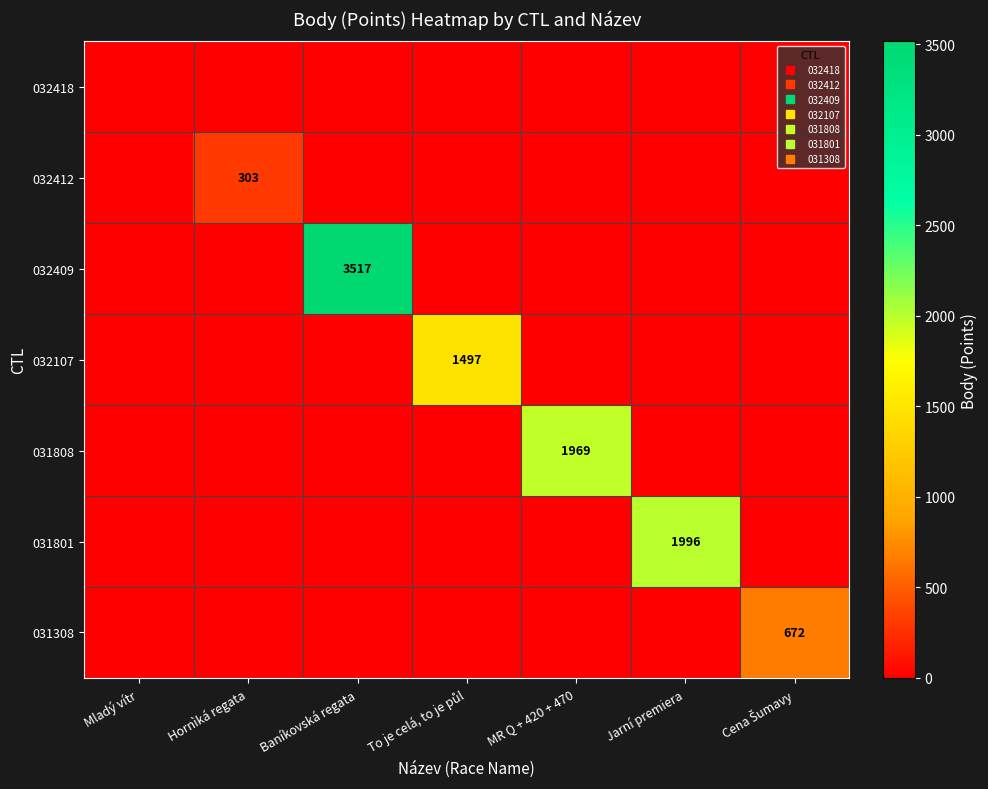

Count the number of categories in the chart.

7